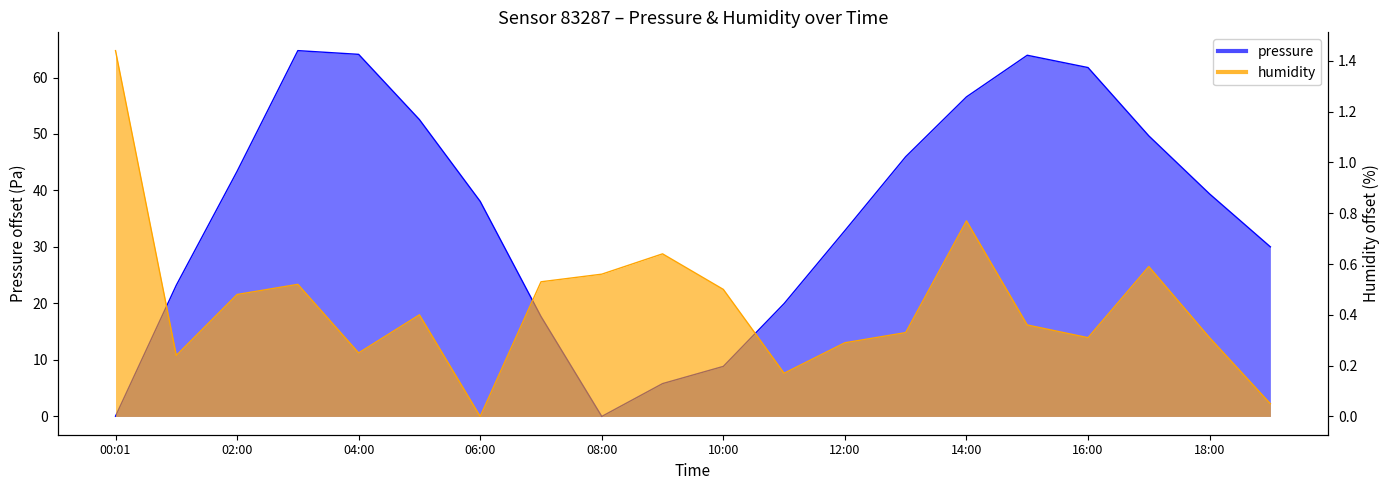

How many lines are shown in the chart?

2